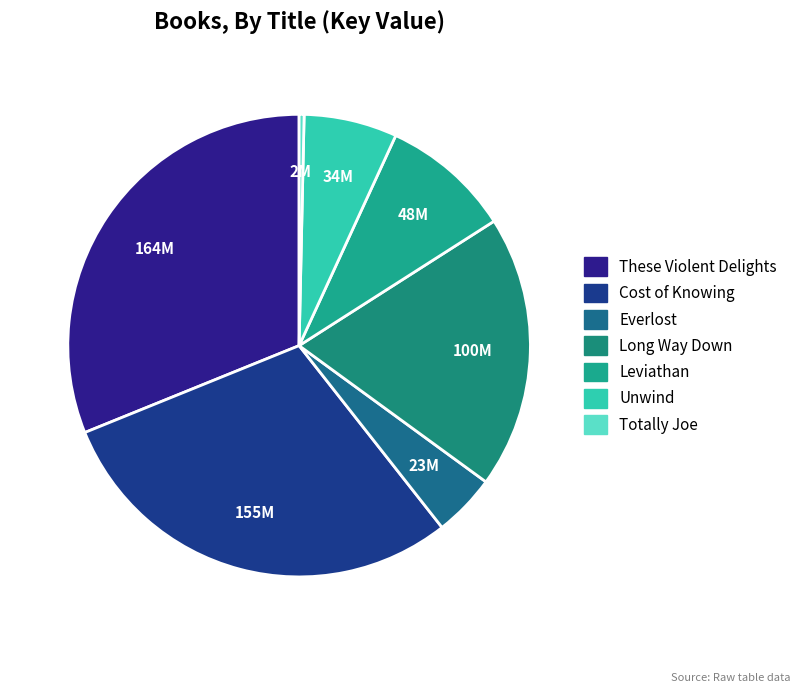

The Unwind slice represents 7% of the pie. True or false?

True